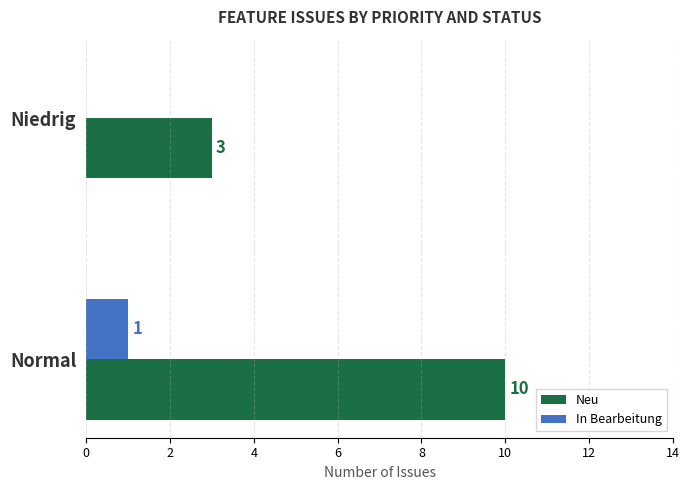

Is the value of In Bearbeitung at Normal greater than the value of Neu at Niedrig?

No